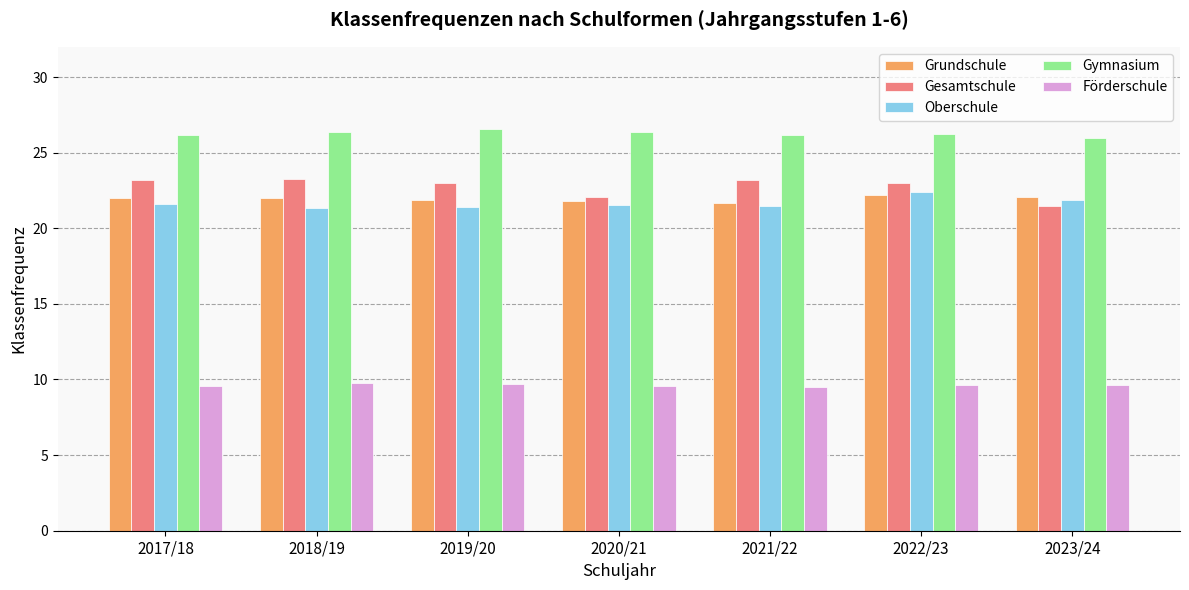

What is the difference between the maximum and minimum values in the Gesamtschule series?

1.8